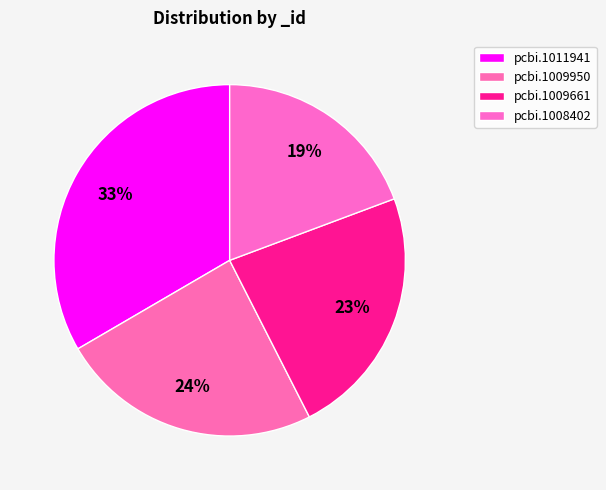

How many segments does this pie chart have?

4